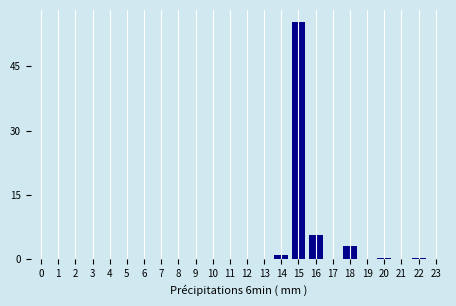

What is the sum of all values?

65.4